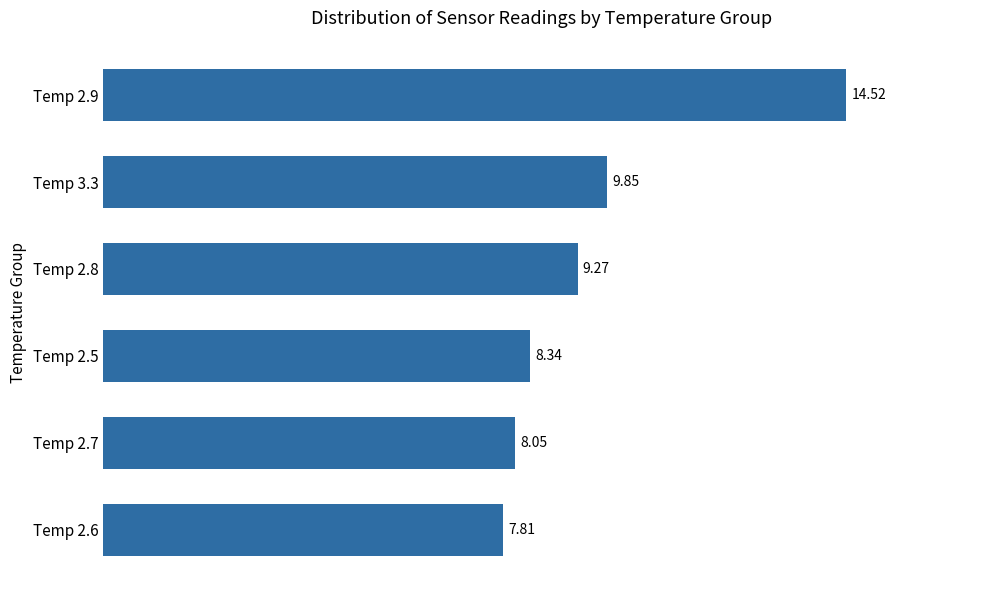

What is the change in value from Temp 3.3 to Temp 2.7?

-1.8